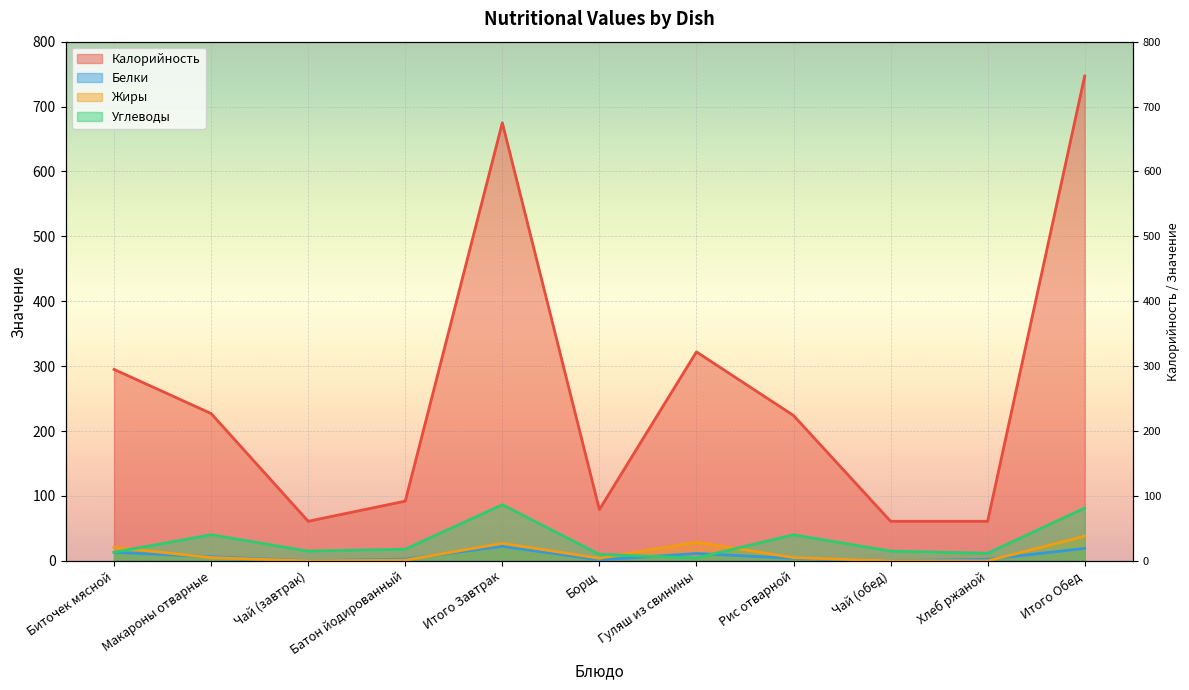

What value does the Белки series have at Борщ?

1.5